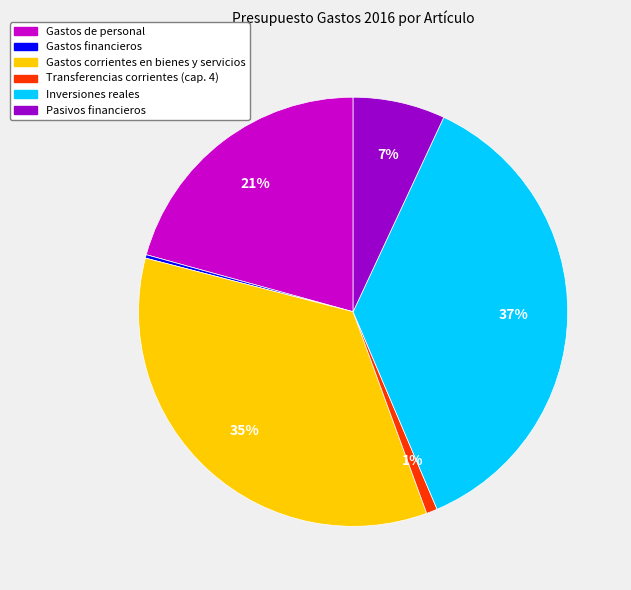

To the nearest percent, what is the average slice percentage?

17%